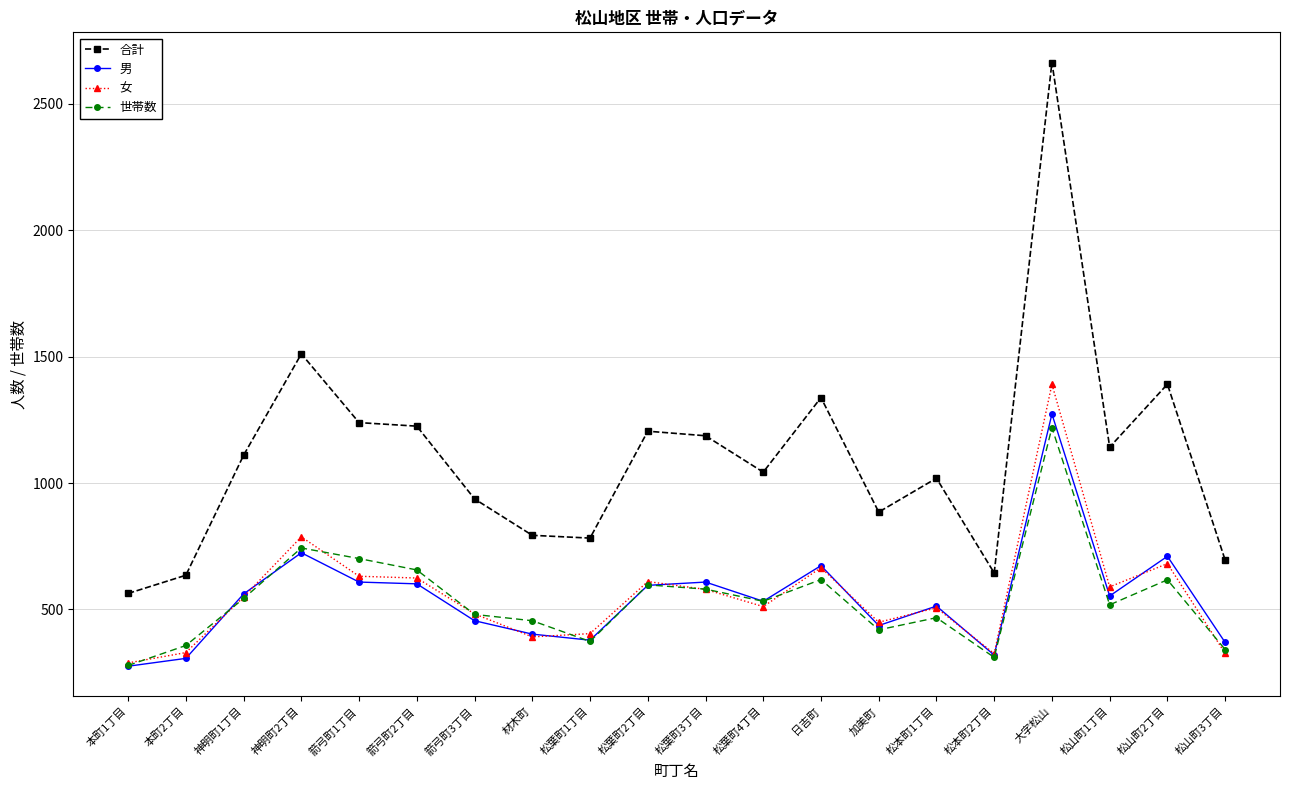

What position from the left is 松葉町2丁目?

10